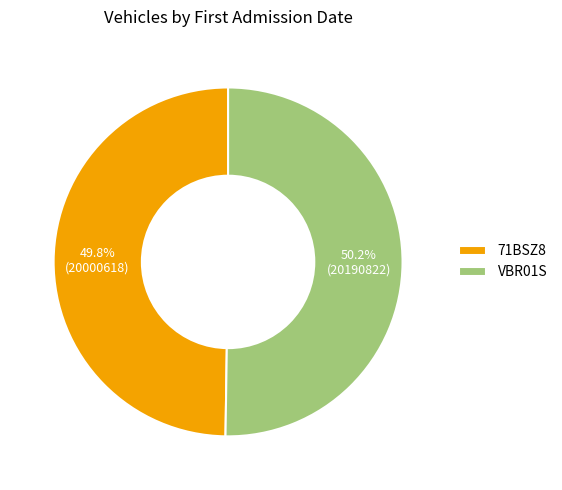

To the nearest percent, what percentage of the pie is 71BSZ8?

50%